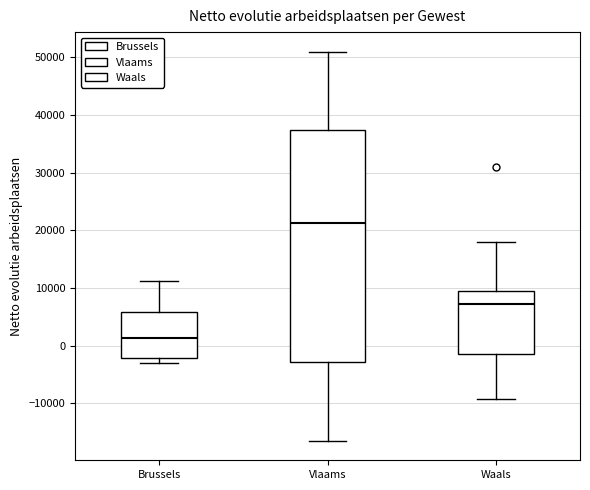

Reading left to right, transcribe this box plot: for each box, give where its median line is, the range the box spans, and where its two whiskers end, as read against the y-axis. The values are not printed on the chart, so give them approximately, as read against the axis.

Brussels: median 1000, box -2000 to 6000, whiskers -3000 to 11000
Vlaams: median 21000, box -3000 to 37000, whiskers -16000 to 51000
Waals: median 7000, box -1000 to 10000, whiskers -9000 to 18000